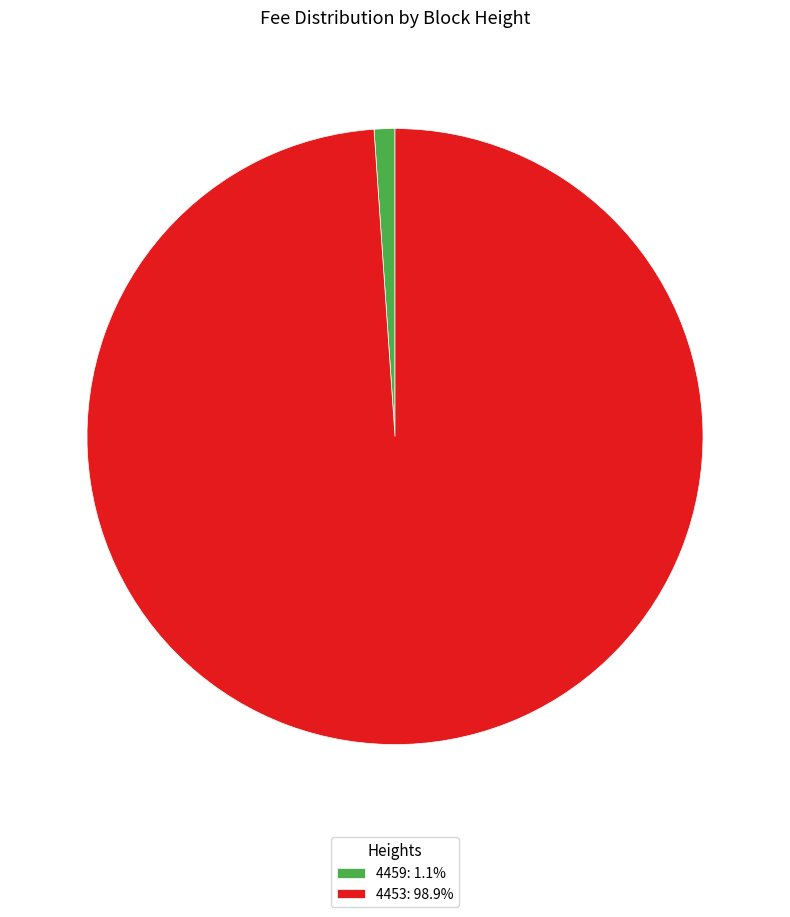

Combined, do 4453: 98.9% and 4459: 1.1% account for over 50%?

Yes